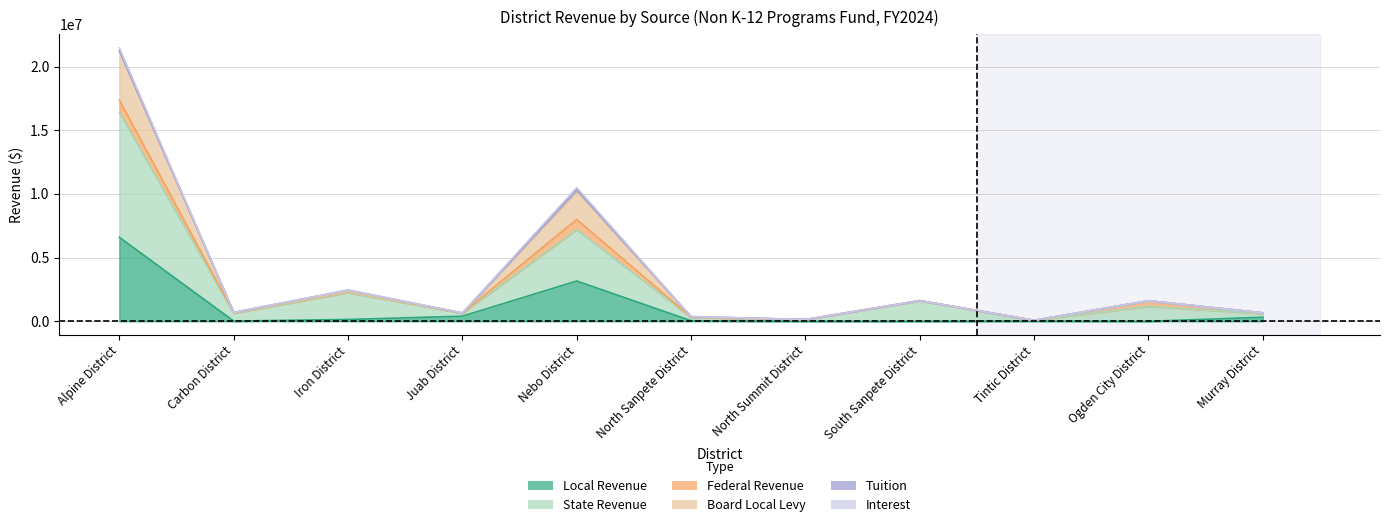

At how many categories does at least one series exceed 2457455?

2